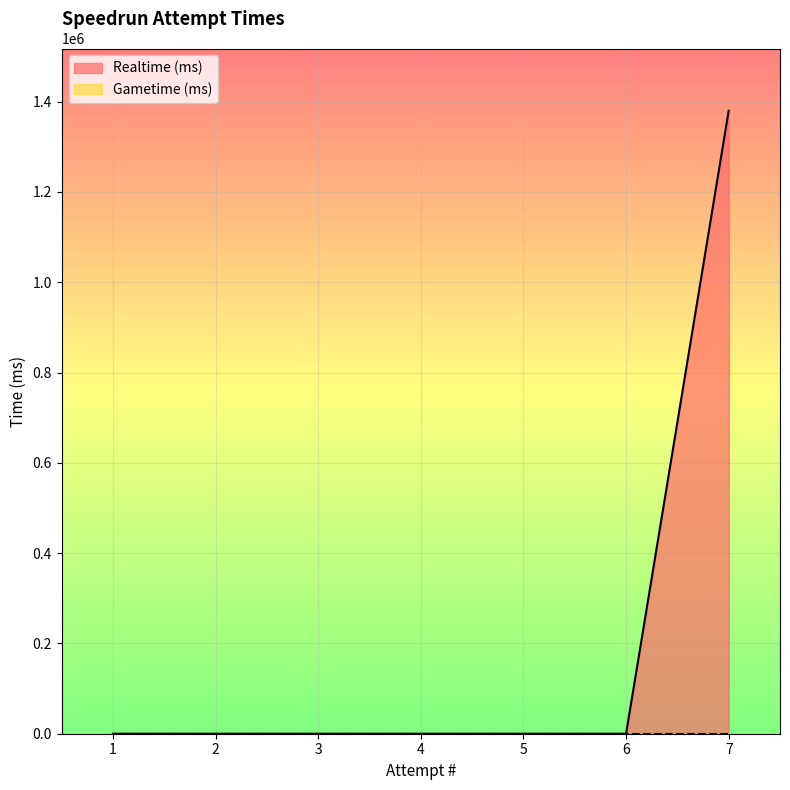

How many lines are shown in the chart?

2